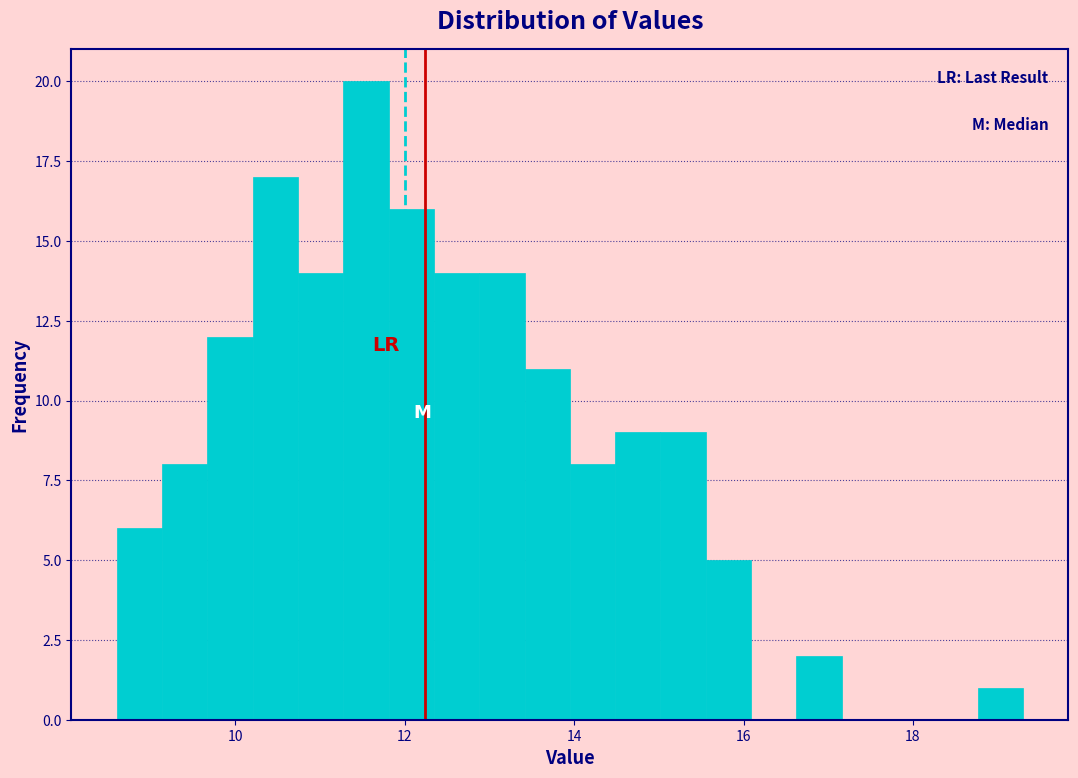

Around what value on the x-axis is the tallest bar? Give the approximate position of its centre, as read against the axis.

11.6